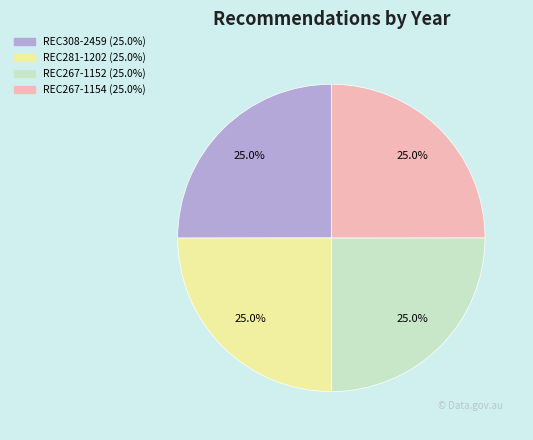

What is the ratio of the value at REC281-1202 to the value at REC267-1154?

1.0